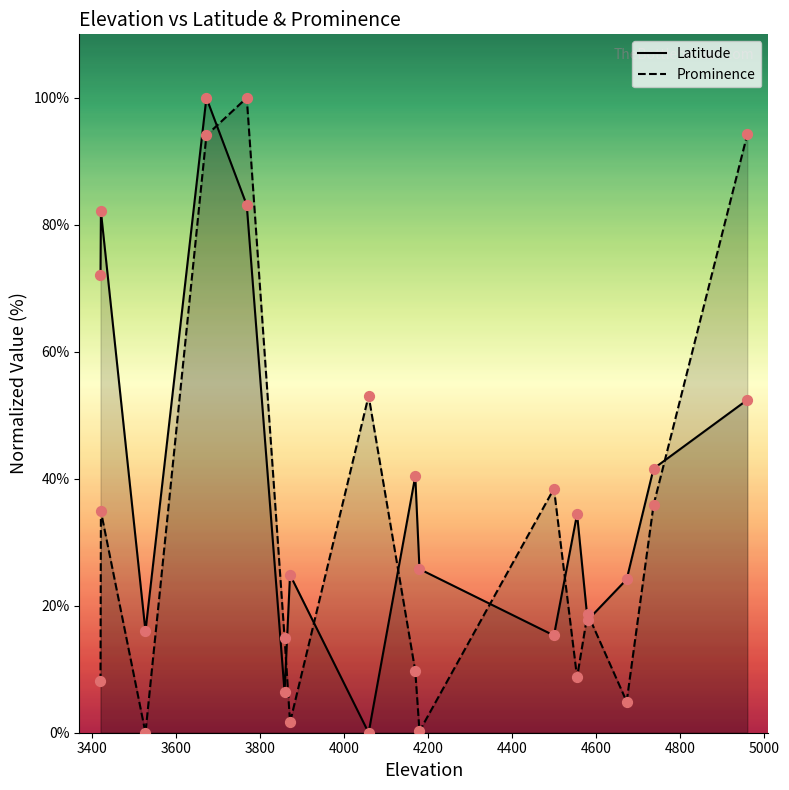

What are all the series names shown in the legend?

Latitude, Prominence